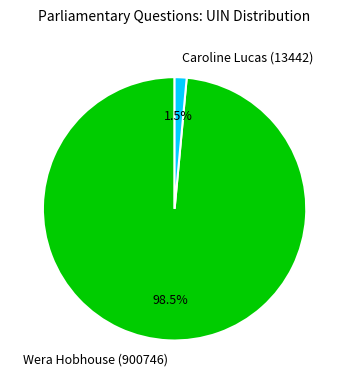

Which slice represents more than half of the pie?

Wera Hobhouse (900746)